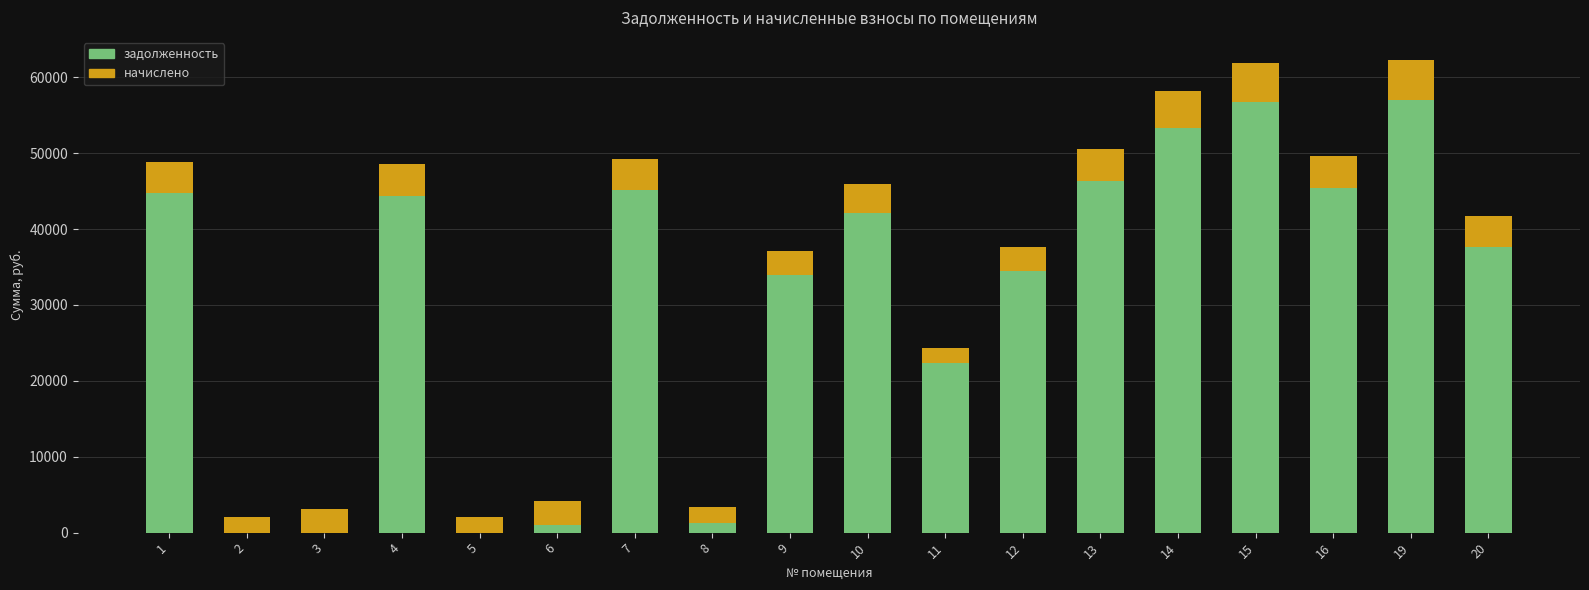

What value does the задолженность series have at 14?

53343.7